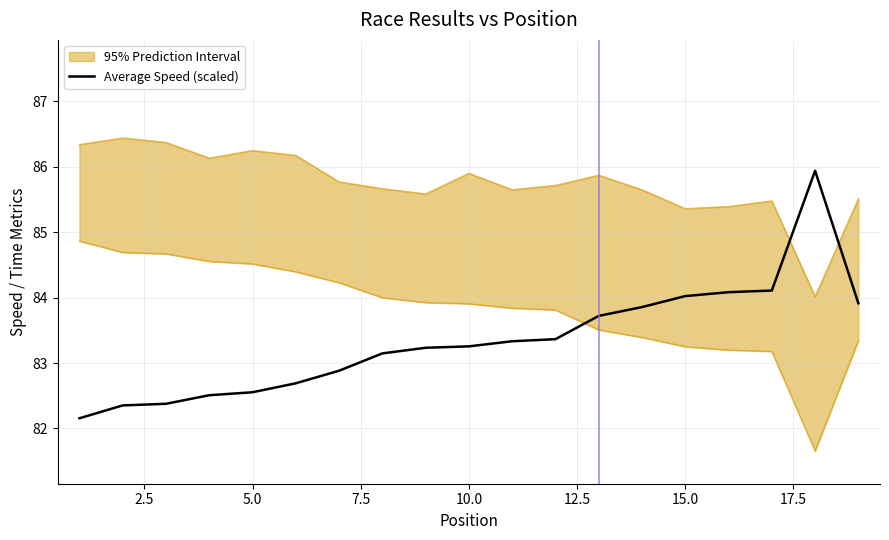

What is the minimum value for Average Speed (scaled)?

82.2